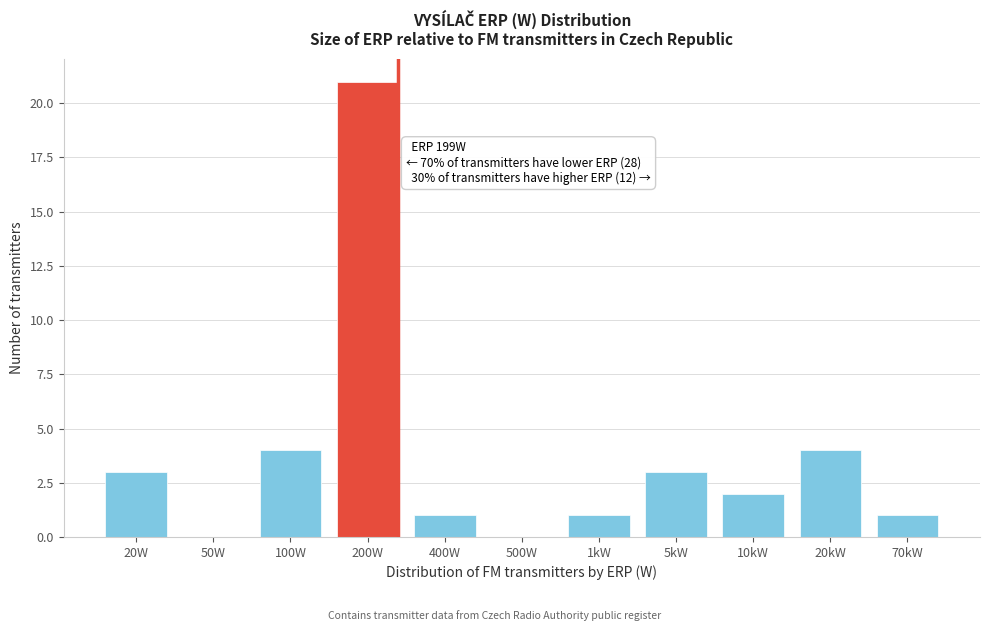

Reading left to right, list all the values displayed in this chart.

20W=3	50W=0	100W=4	200W=21	400W=1	500W=0	1kW=1	5kW=3	10kW=2	20kW=4	70kW=1